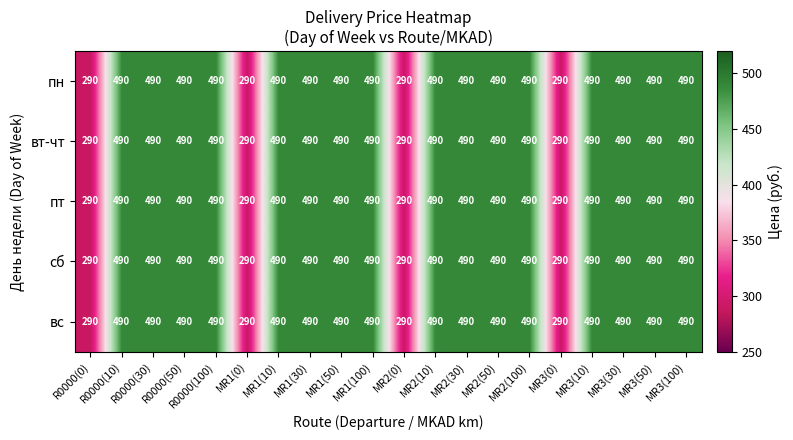

True or false: вс has a value of 515 at MR3(0).

False